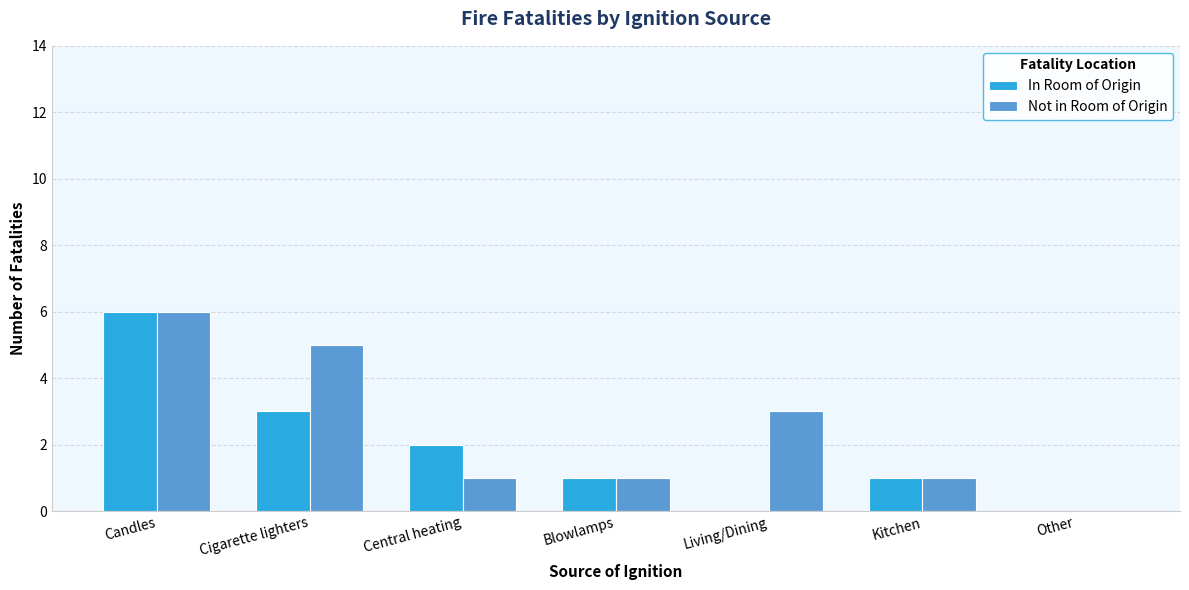

Is it true that Not in Room of Origin equals 0 at Kitchen?

False